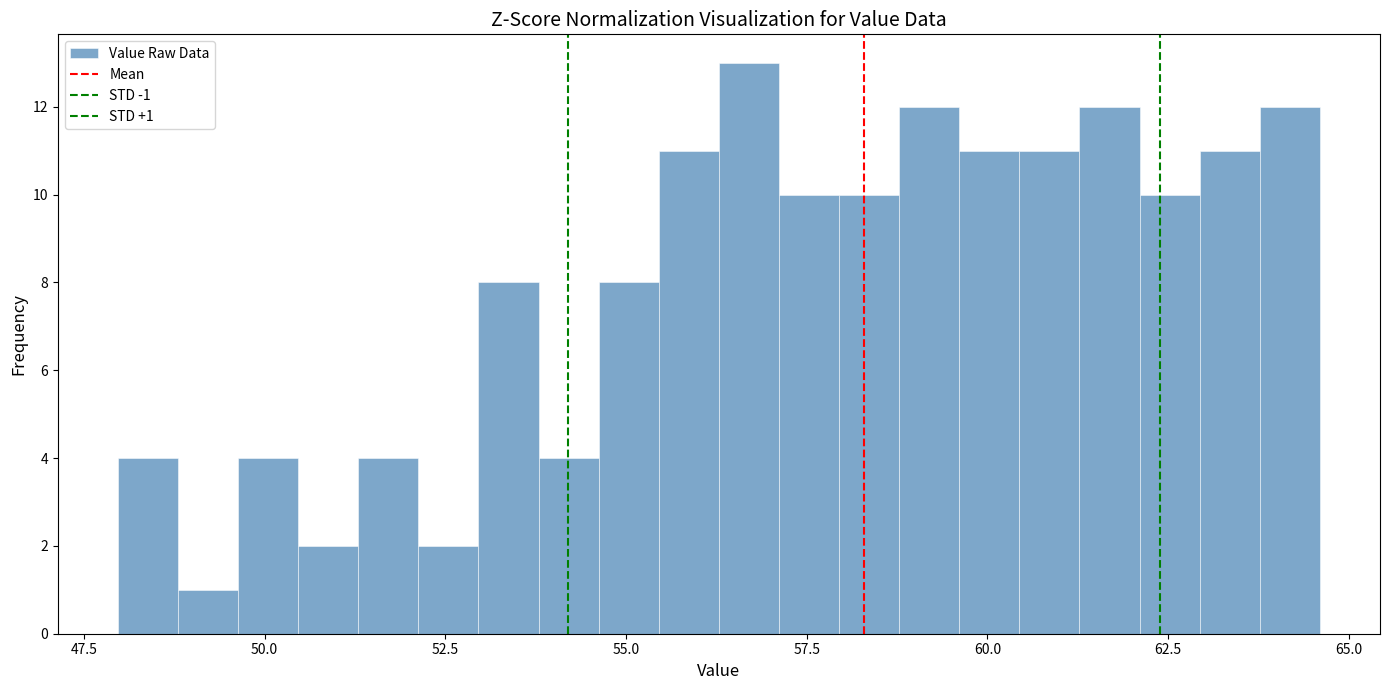

Read against the x-axis, roughly where is the centre of the tallest bar?

56.5